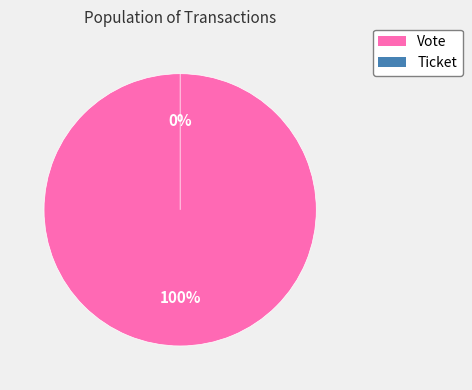

How many segments does this pie chart have?

2